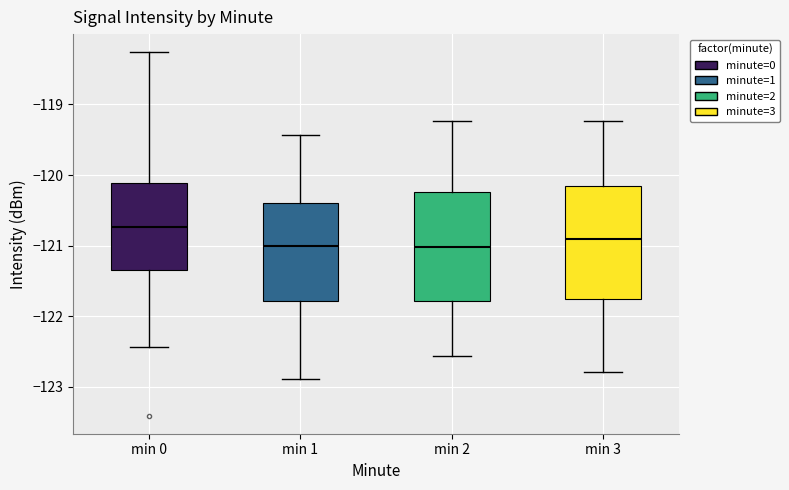

Reading left to right, read every box against the y-axis: the position of its median line, the range the box covers, and the ends of its whiskers. The values are not printed on the chart, so give them approximately, as read against the axis.

min 0: median -120.7, box -121.3 to -120.1, whiskers -122.4 to -118.3
min 1: median -121.0, box -121.8 to -120.4, whiskers -122.9 to -119.4
min 2: median -121.0, box -121.8 to -120.2, whiskers -122.6 to -119.2
min 3: median -120.9, box -121.8 to -120.2, whiskers -122.8 to -119.2